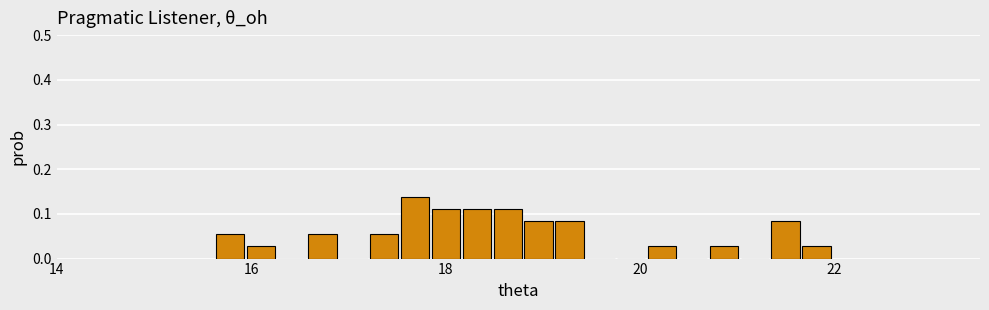

Read against the x-axis, roughly where is the centre of the tallest bar?

17.6